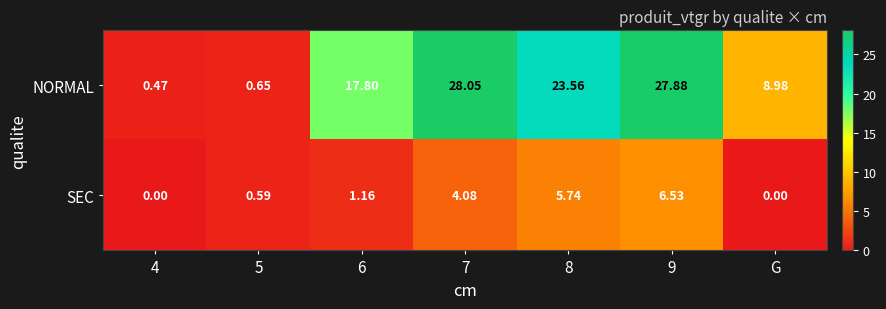

Which series has the widest spread of values?

NORMAL